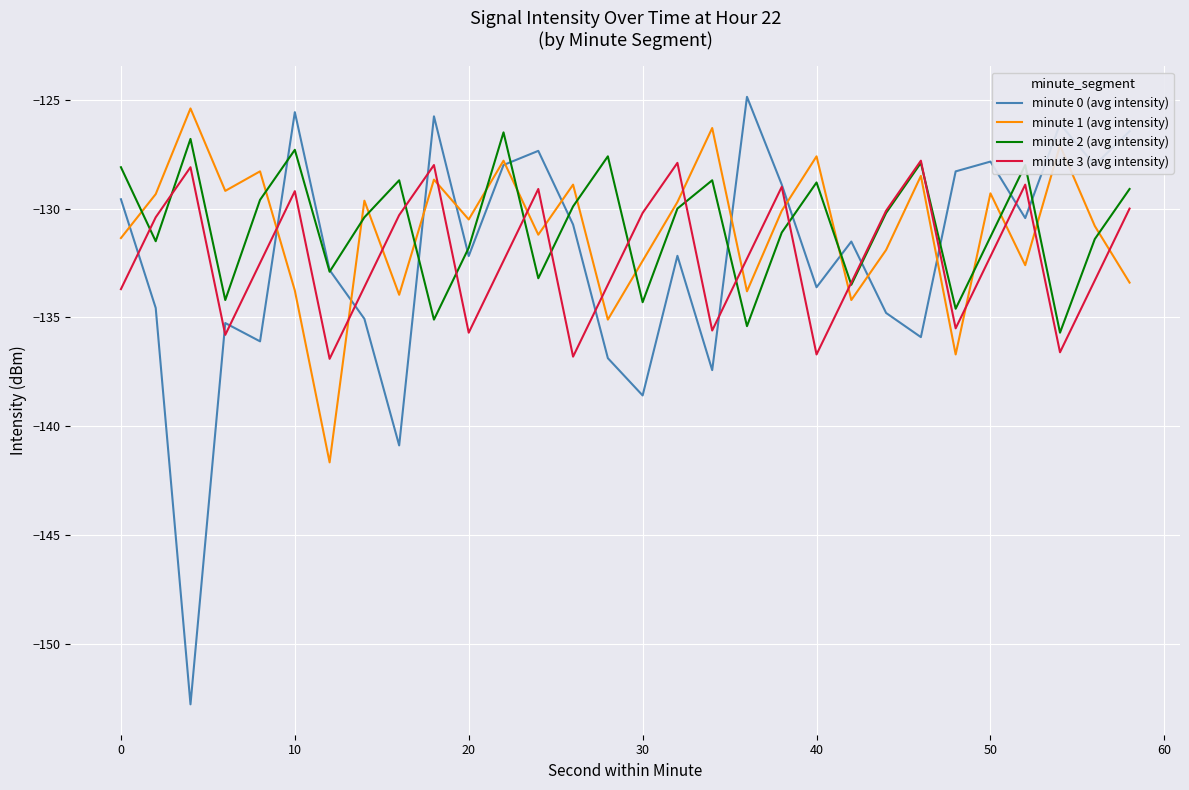

Which series has the largest range (max minus min)?

minute 0 (avg intensity)